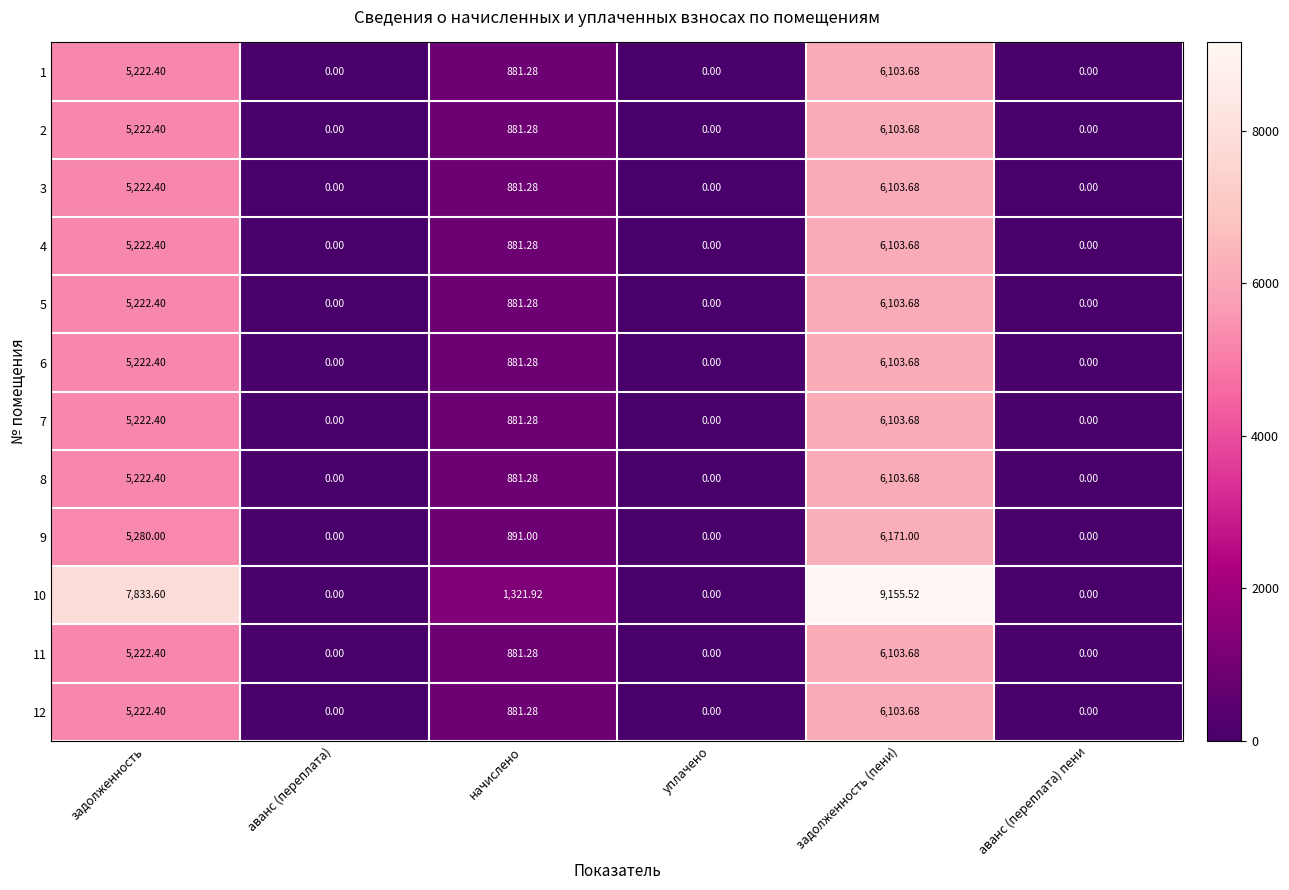

How many values in the 4 series exceed 881?

3